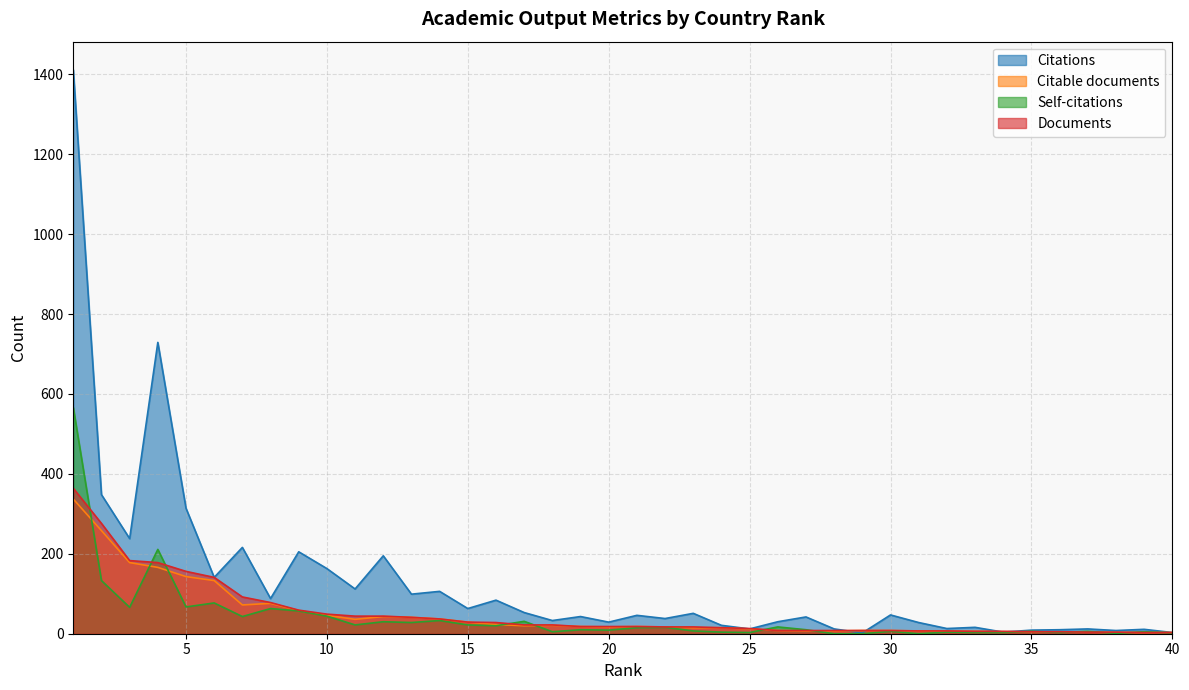

Rank the series at 36 from lowest to highest value.

Self-citations, Citable documents, Documents, Citations